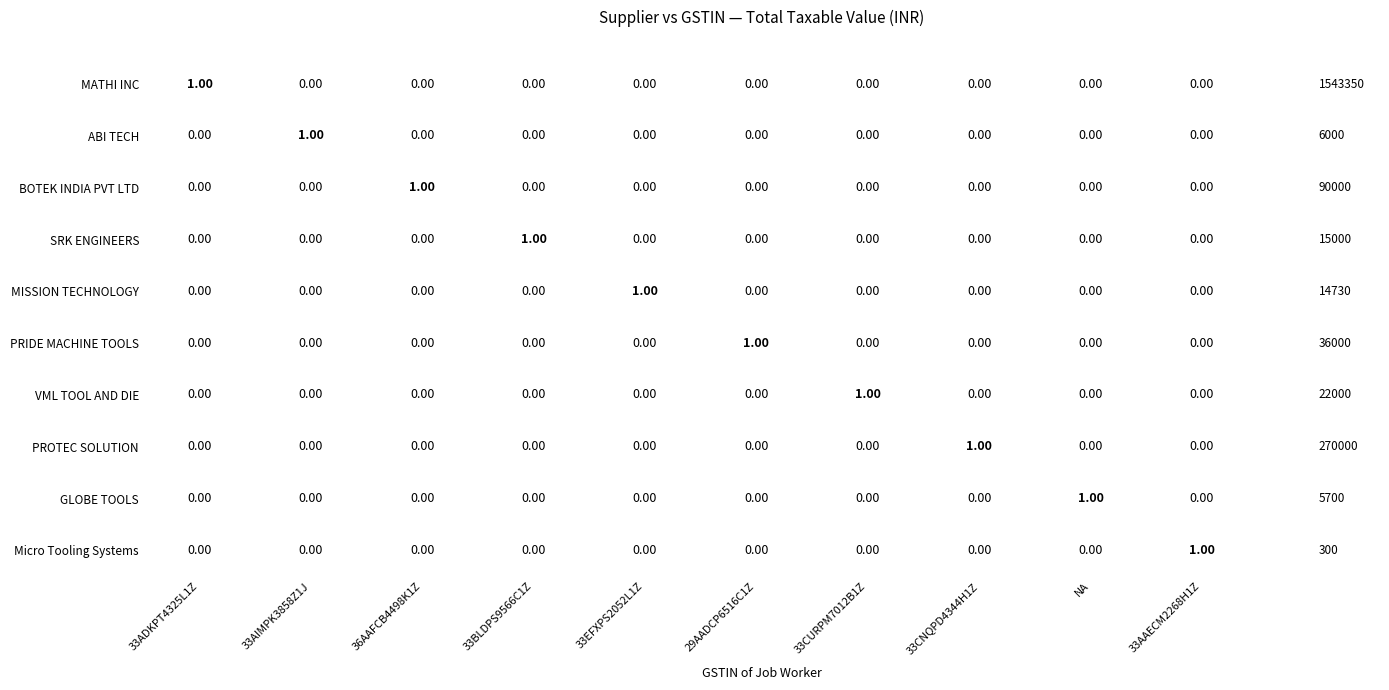

Is the value of MISSION TECHNOLOGY at 33AIMPK3858Z1JW greater than the value of PRIDE MACHINE TOOLS PVT LTD at 33BLDPS9566C1ZW?

No